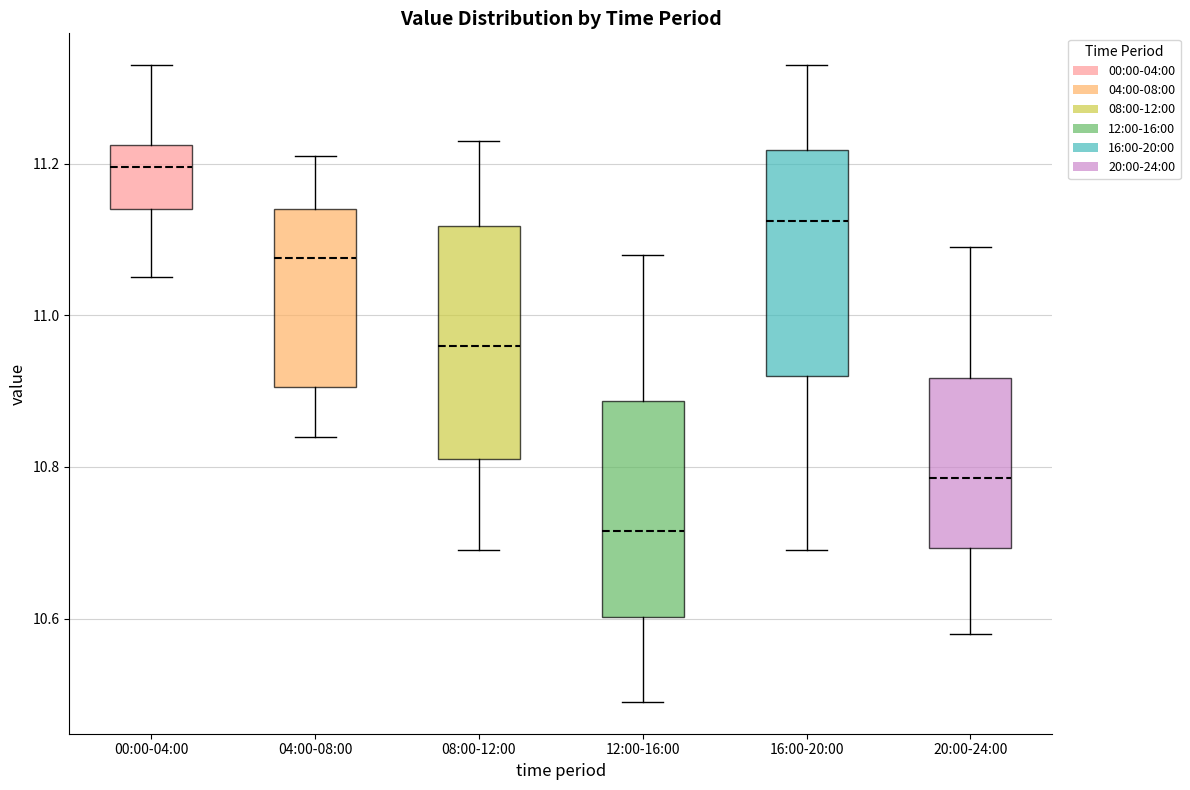

Which box's median line is the lowest?

12:00-16:00